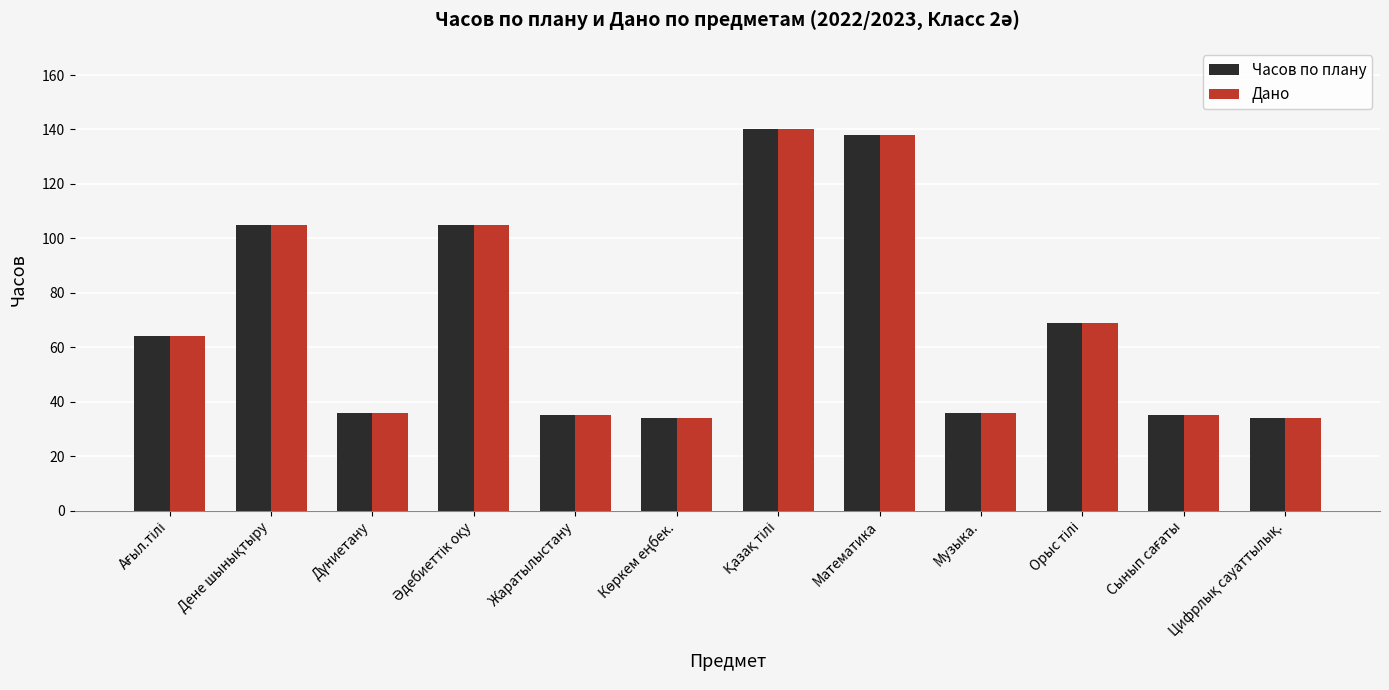

True or false: Часов по плану has a value of 35 at Жаратылыстану.

True